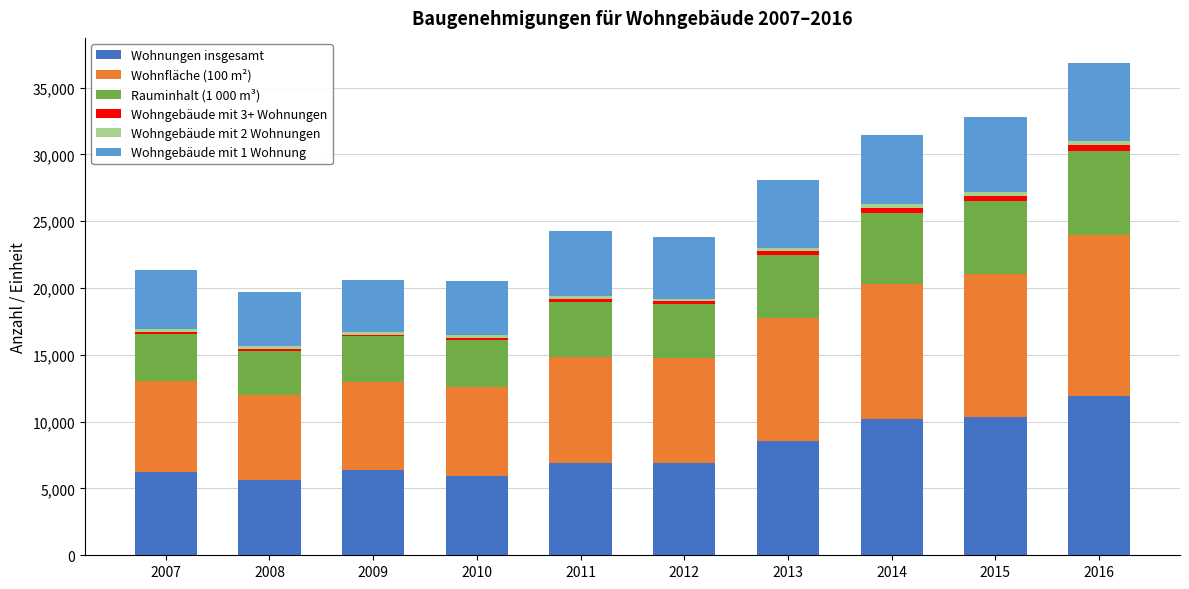

What is the sum of all Wohnungen insgesamt values?

78980